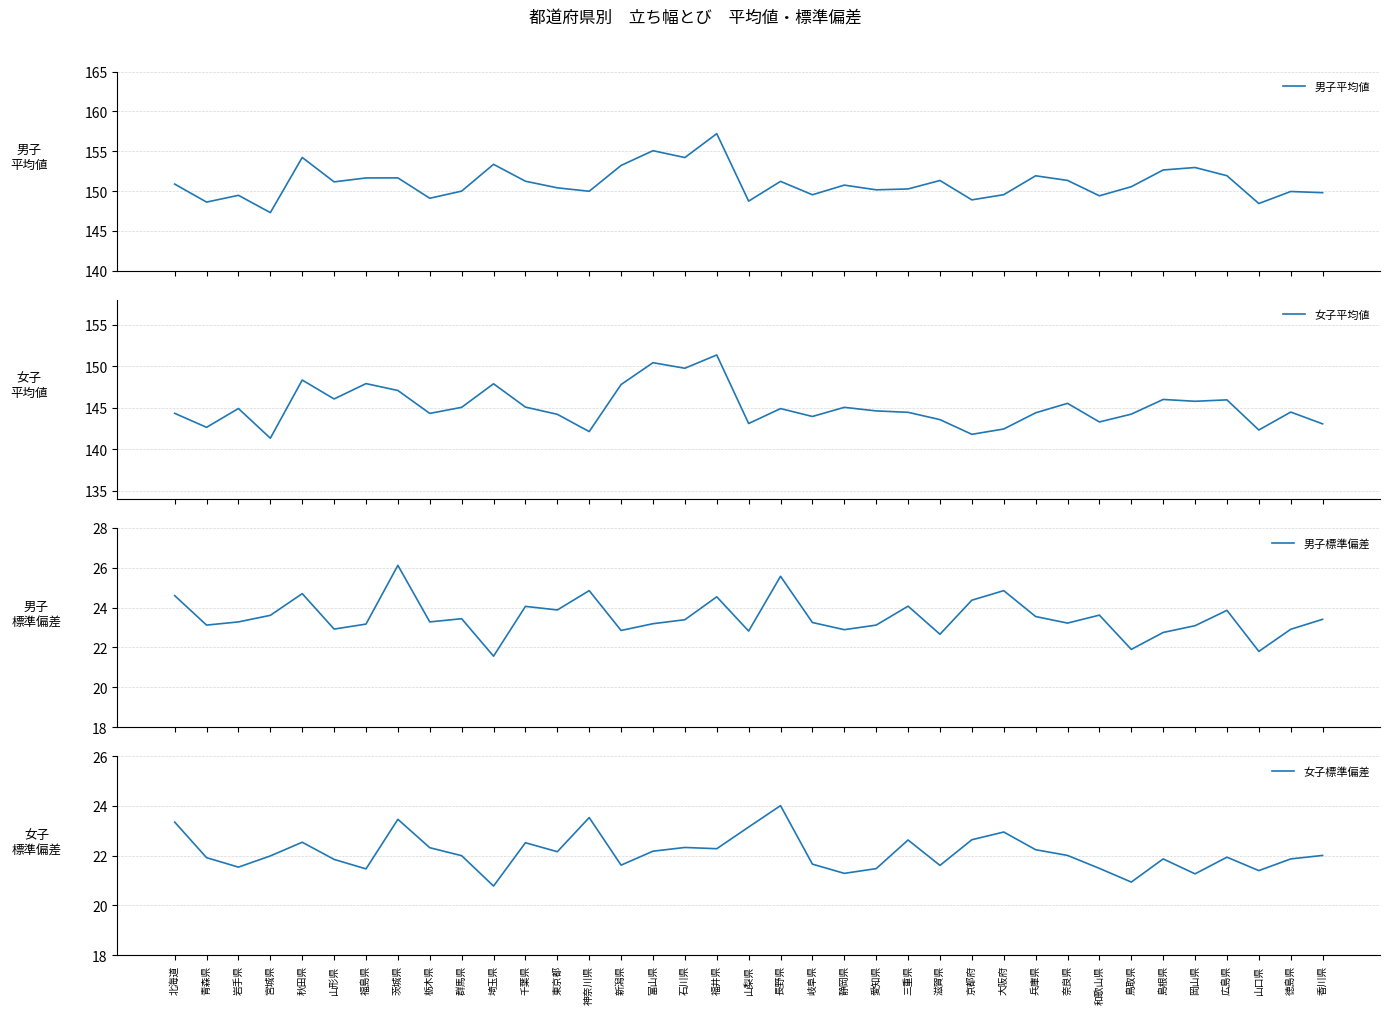

What is the average value of the 女子平均値 series?

145.1